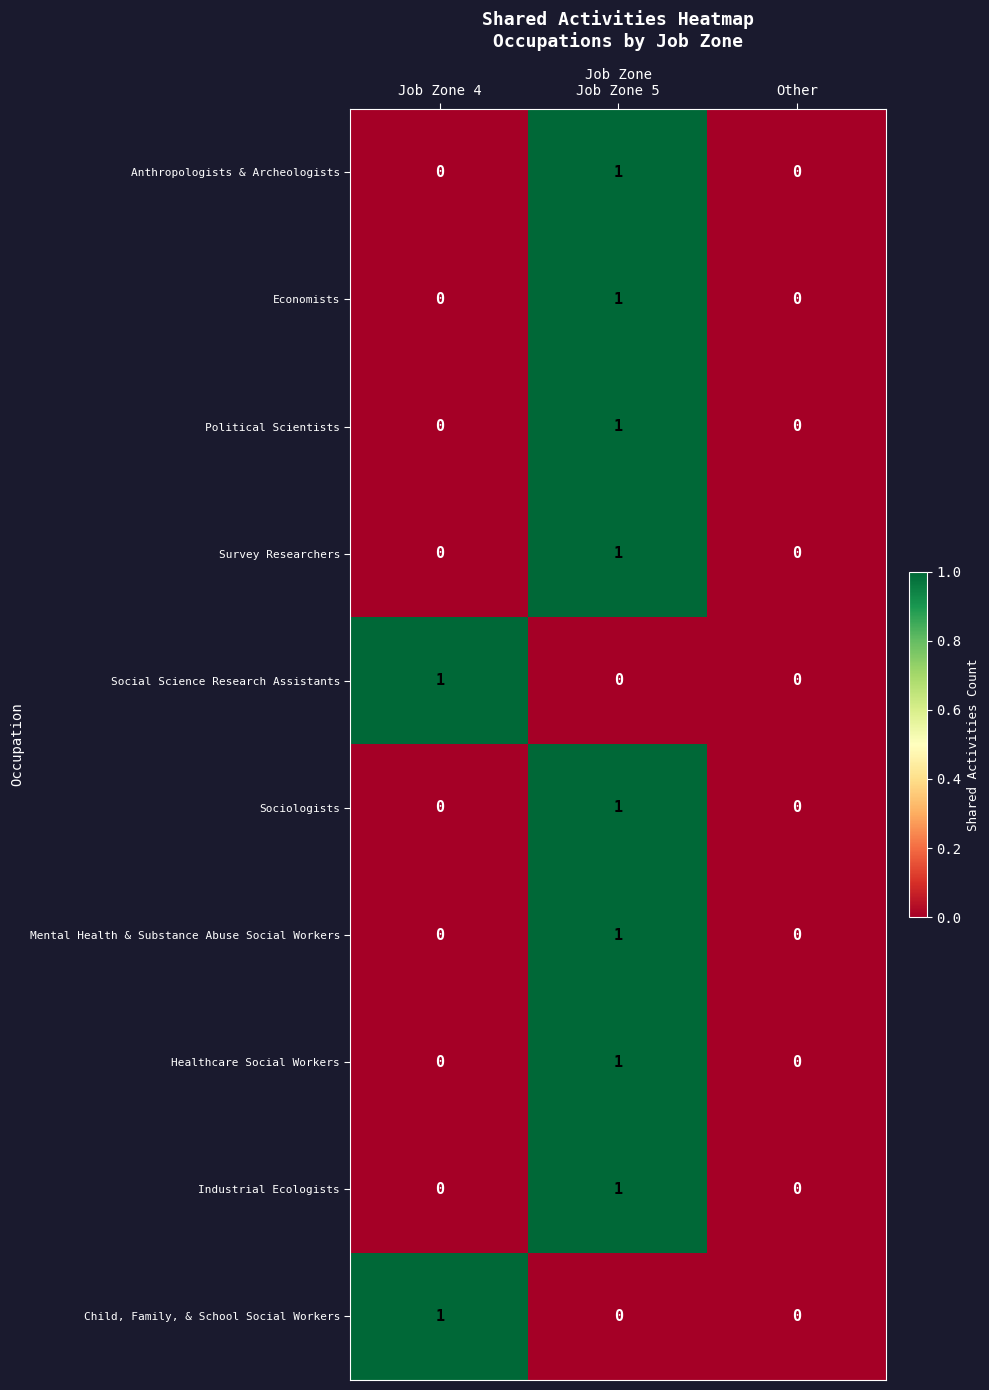

What is the total value across all series at Job Zone 4?

2